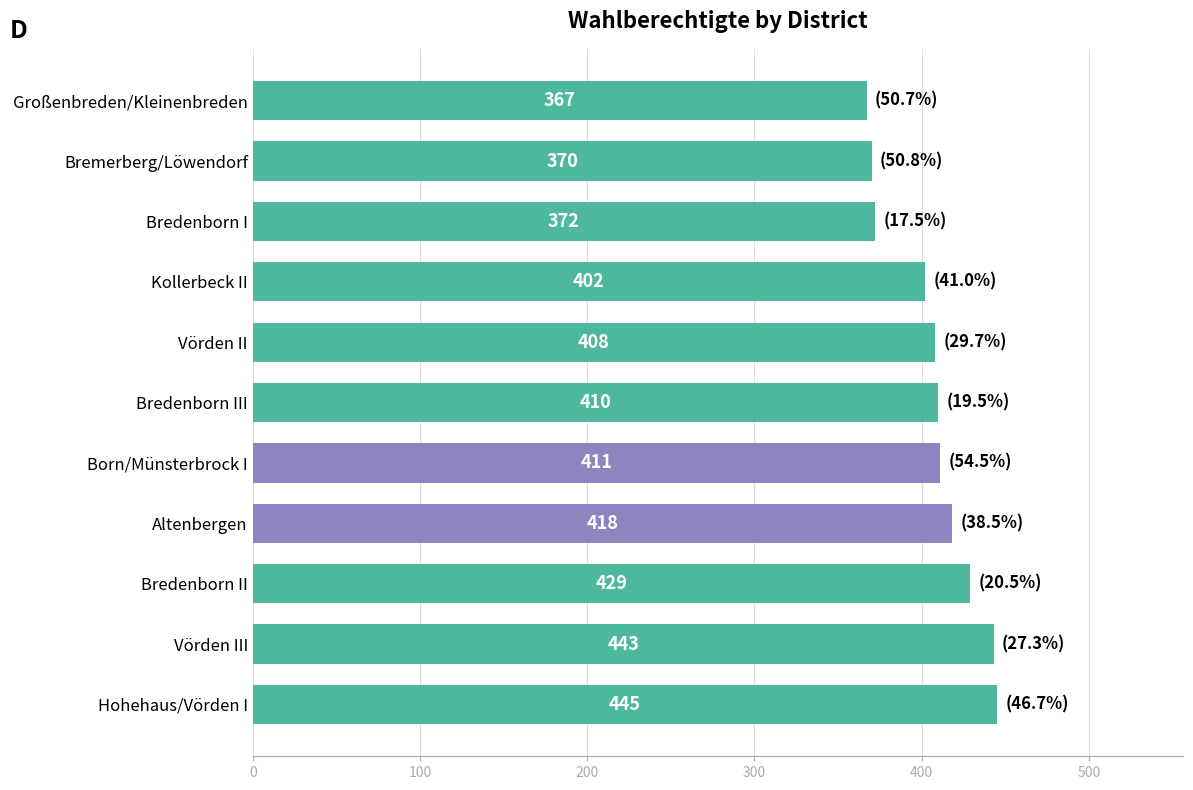

List the labels in order of value, smallest first.

Großenbreden/Kleinenbreden, Bremerberg/Löwendorf, Bredenborn I, Kollerbeck II, Vörden II, Bredenborn III, Born/Münsterbrock I, Altenbergen, Bredenborn II, Vörden III, Hohehaus/Vörden I